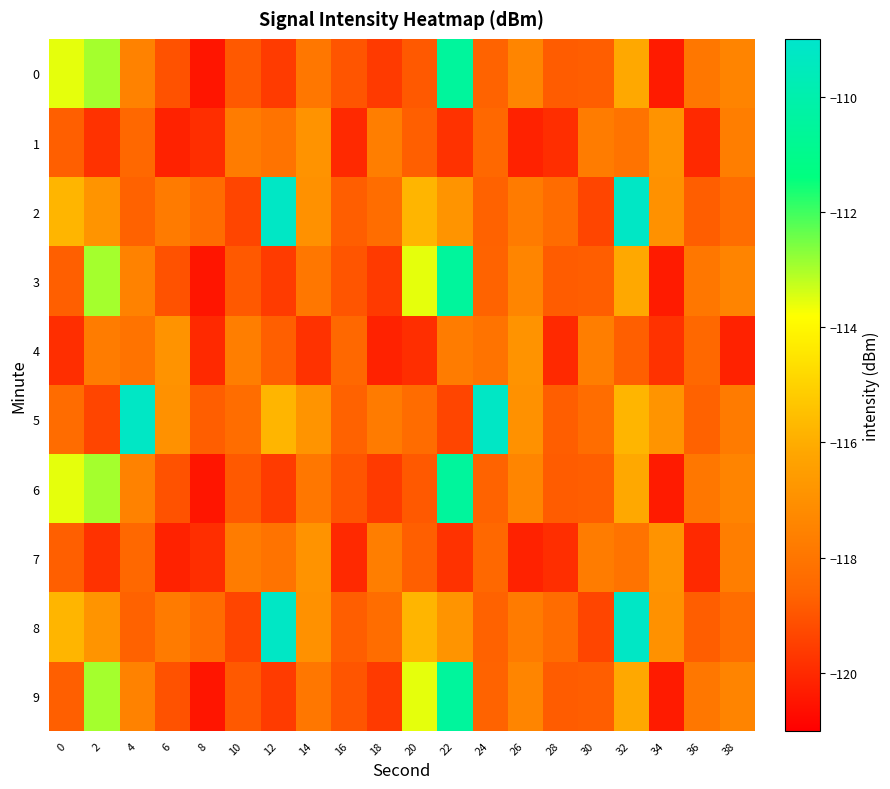

Which series has the largest range (max minus min)?

2